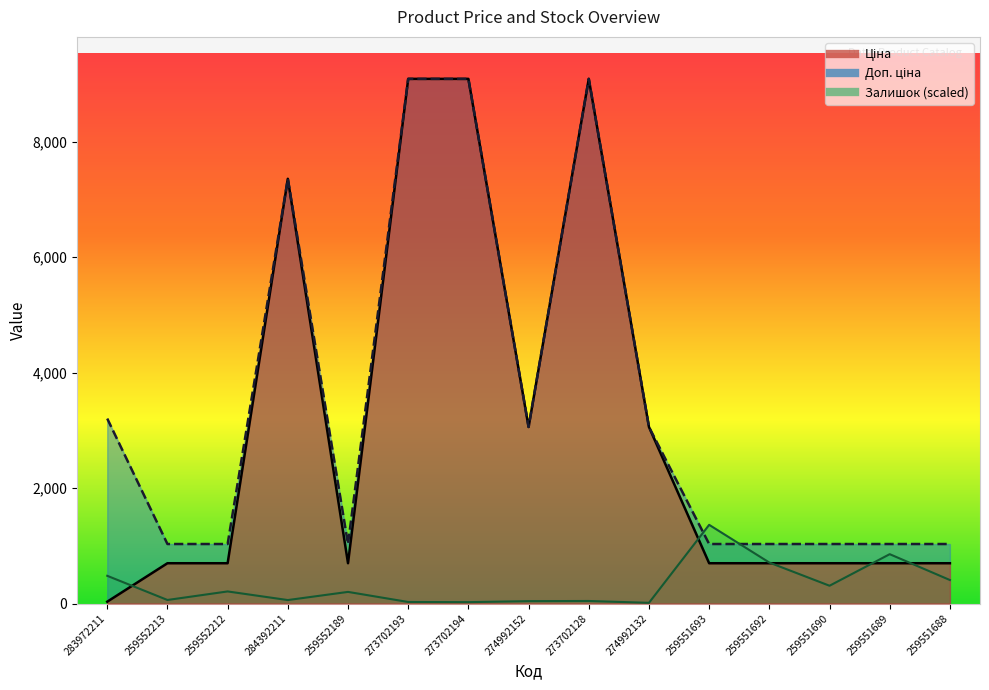

Reading left to right, transcribe all the data shown in this chart.

Ціна: 32.0	698.3	698.3	7360.2	698.3	9092.0	9092.0	3059.7	9092.0	3059.7	698.3	698.3	698.3	698.3	698.3
Доп. ціна: 3205.0	1031.4	1031.4	7360.2	1031.4	9092.0	9092.0	3060.0	9092.0	3060.0	1031.4	1031.4	1031.4	1031.4	1031.4
Залишок: 480.4	61.4	209.5	60.0	201.5	26.7	24.0	41.4	44.0	12.0	1363.8	709.9	308.3	855.4	407.0